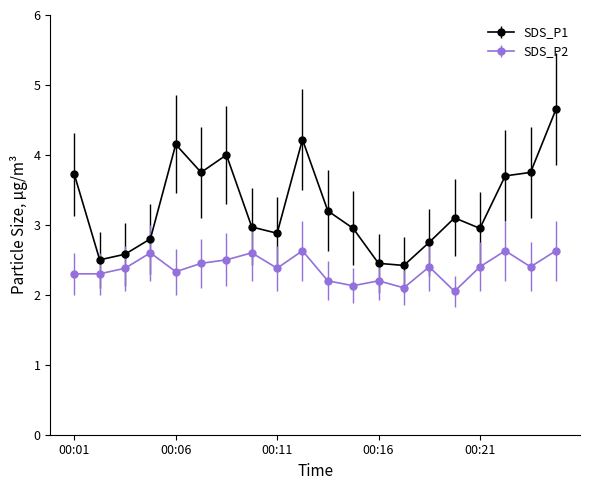

True or false: SDS_P1 has more than 0 points higher than both neighbors.

True